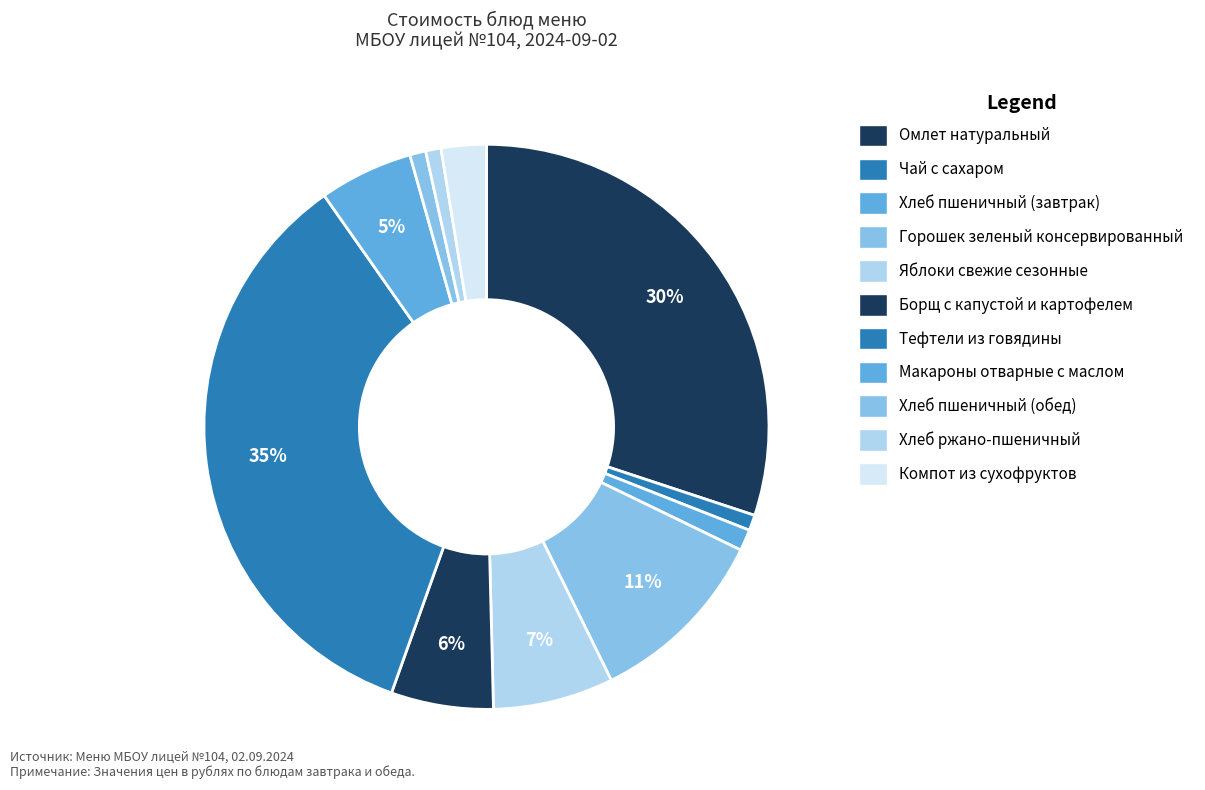

Does Хлеб ржано-пшеничный account for over 50% of the chart?

No